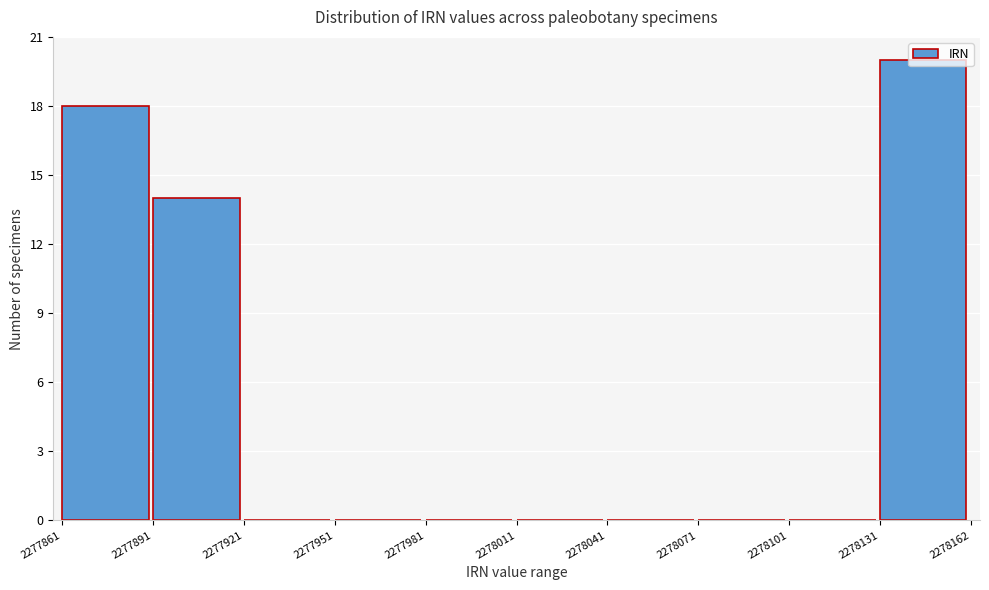

Reading left to right, list every bar in this chart as the range it spans on the x-axis followed by its height. The values are not printed on the chart, so give them approximately, as read against the axis.

2277861 to 2277891: 18
2277891 to 2277921: 14
2277921 to 2277951: 0
2277951 to 2277981: 0
2277981 to 2278011: 0
2278011 to 2278041: 0
2278041 to 2278071: 0
2278071 to 2278101: 0
2278101 to 2278131: 0
2278131 to 2278162: 20